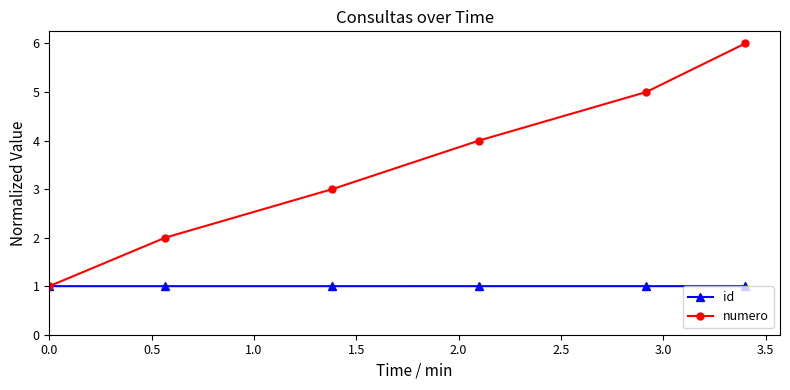

What are all the series names shown in the legend?

id, numero